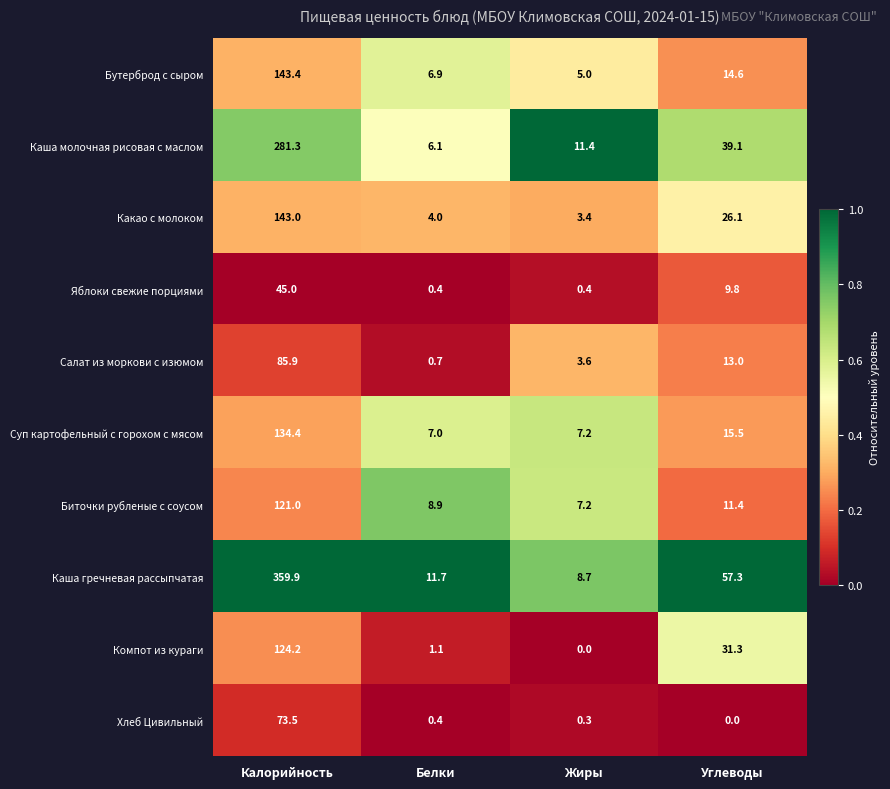

At which label does Биточки рубленые с соусом reach its minimum?

Жиры